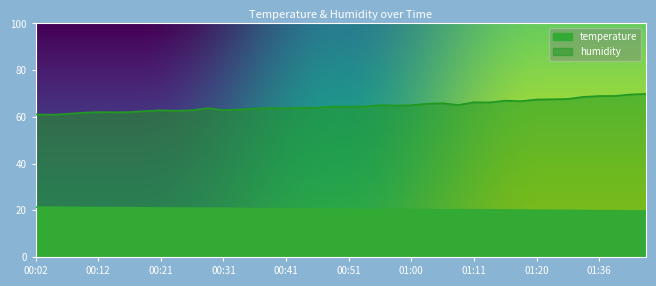

How many lines are shown in the chart?

2